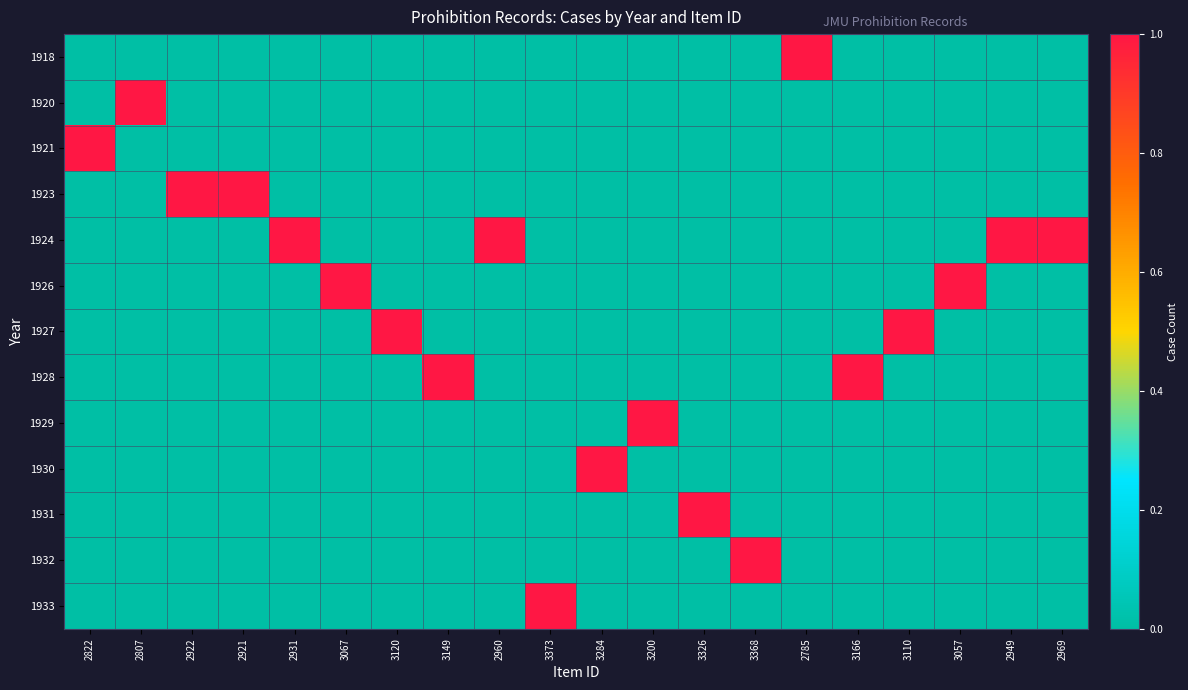

Which series changed the most between 3067 and 3110?

1926